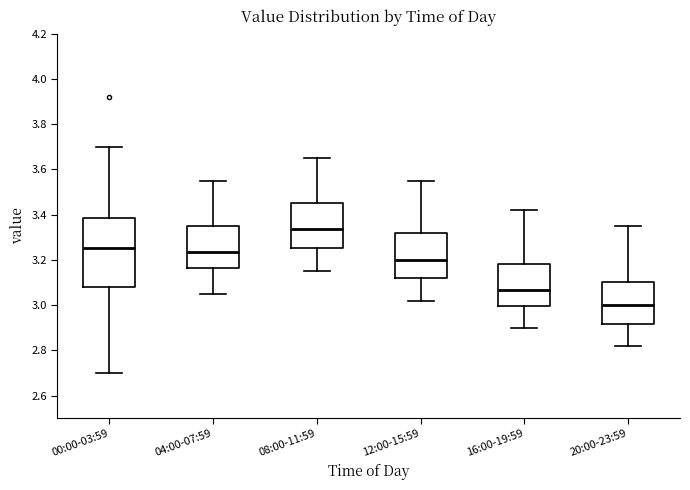

Reading left to right, transcribe this box plot: for each box, give where its median line is, the range the box spans, and where its two whiskers end, as read against the y-axis. The values are not printed on the chart, so give them approximately, as read against the axis.

00:00-03:59: median 3.26, box 3.08 to 3.38, whiskers 2.70 to 3.70
04:00-07:59: median 3.24, box 3.16 to 3.36, whiskers 3.06 to 3.56
08:00-11:59: median 3.34, box 3.26 to 3.46, whiskers 3.16 to 3.66
12:00-15:59: median 3.20, box 3.12 to 3.32, whiskers 3.02 to 3.56
16:00-19:59: median 3.06, box 3.00 to 3.18, whiskers 2.90 to 3.42
20:00-23:59: median 3.00, box 2.92 to 3.10, whiskers 2.82 to 3.36